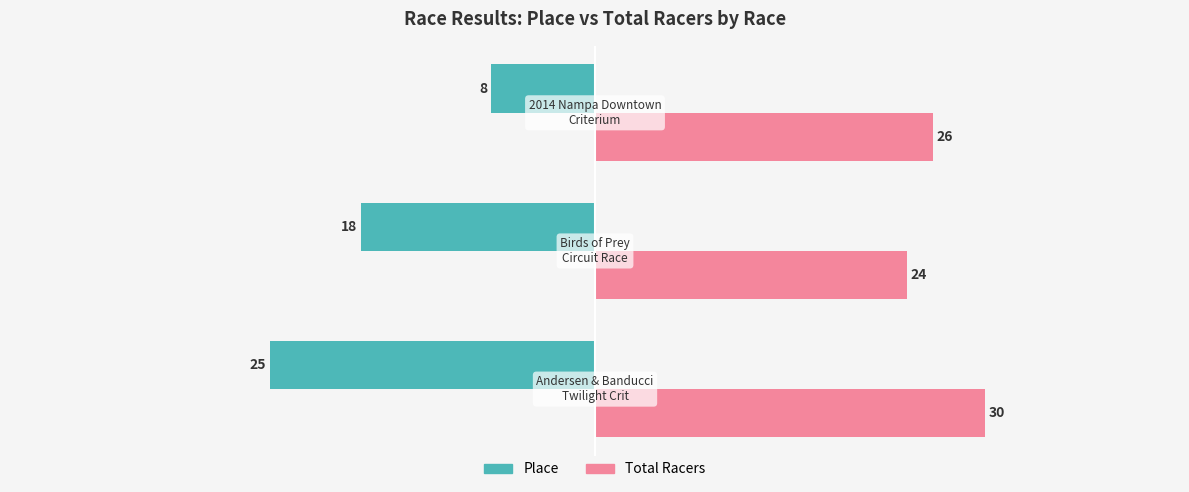

Count the Total Racers values in the range 24 to 30.

3